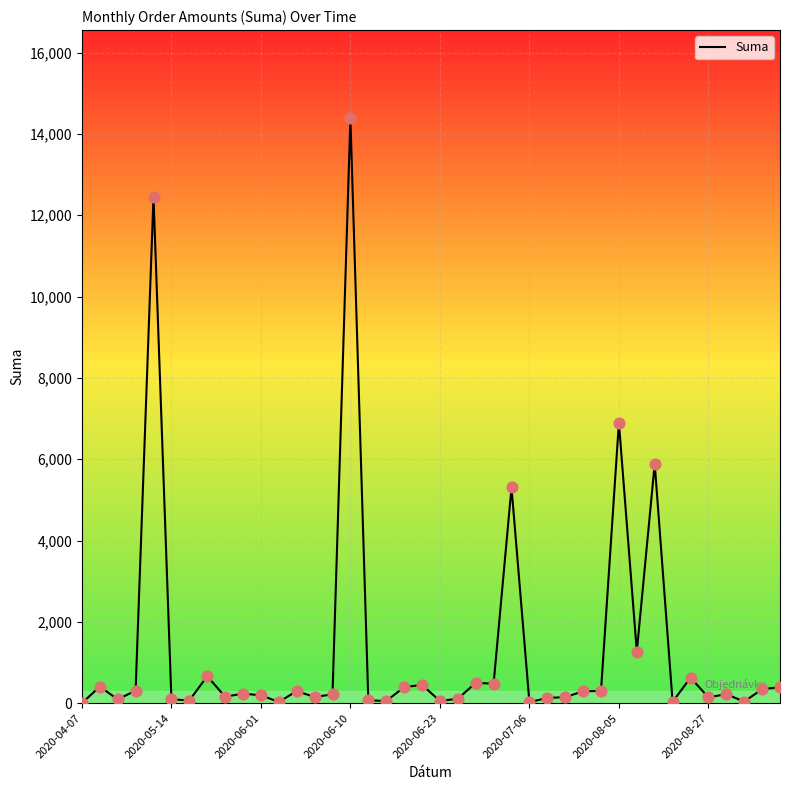

What is the maximum value shown in the chart?

14394.5